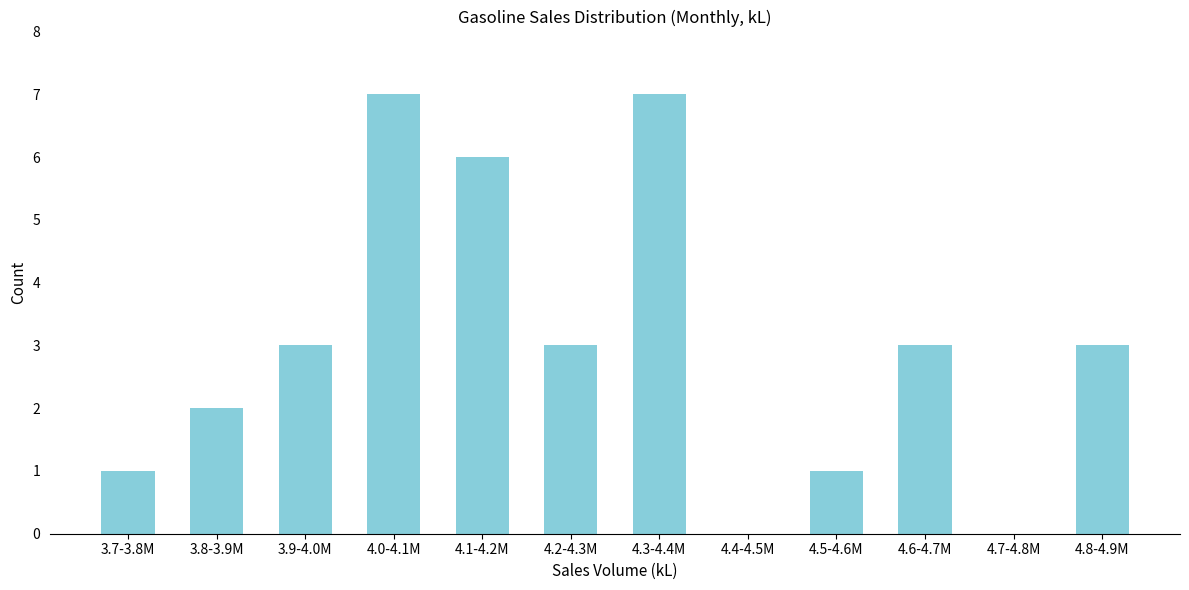

Reading right to left, what are all the values shown in this chart?

4.8-4.9M=3	4.7-4.8M=0	4.6-4.7M=3	4.5-4.6M=1	4.4-4.5M=0	4.3-4.4M=7	4.2-4.3M=3	4.1-4.2M=6	4.0-4.1M=7	3.9-4.0M=3	3.8-3.9M=2	3.7-3.8M=1